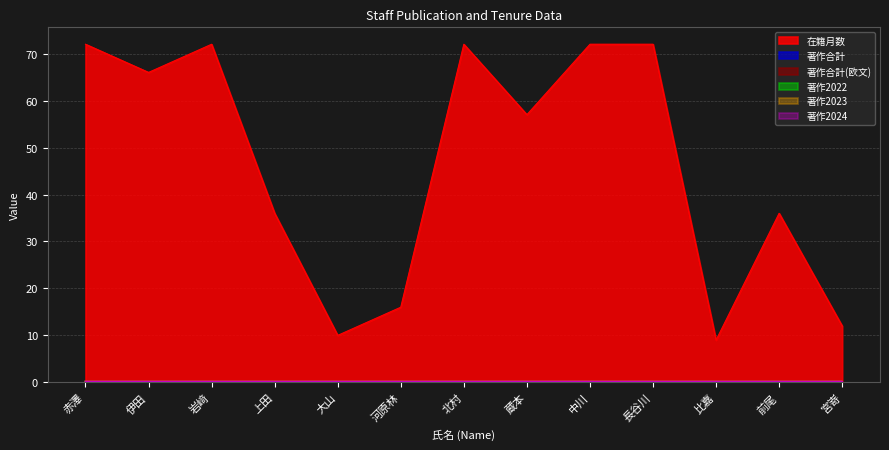

True or false: 著作2022 has more than 2 interior local peaks.

False